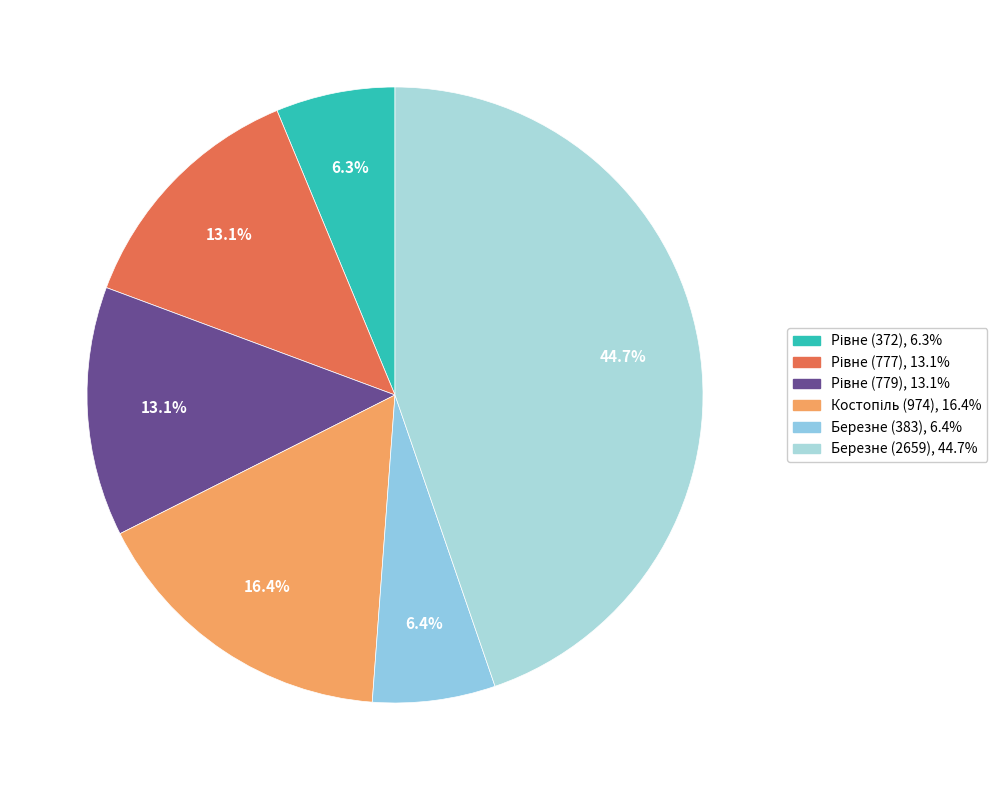

Count the number of slices in the pie.

6